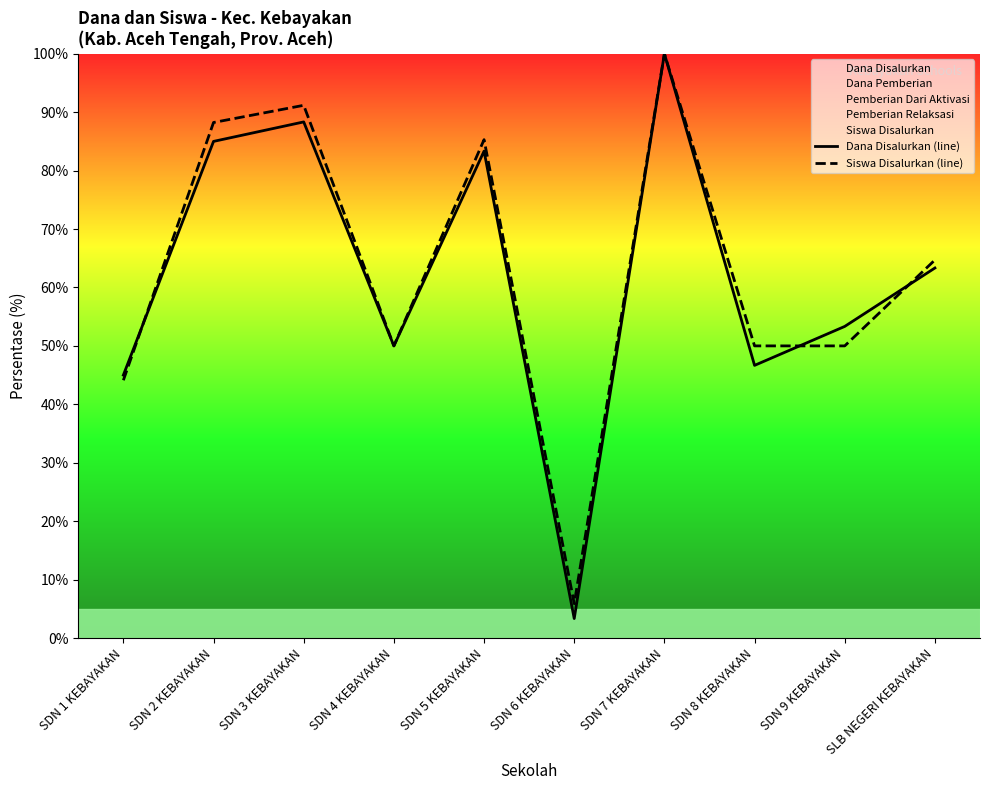

The Dana Disalurkan (line) series shows 3.3 at SDN 6 KEBAYAKAN. True or false?

True